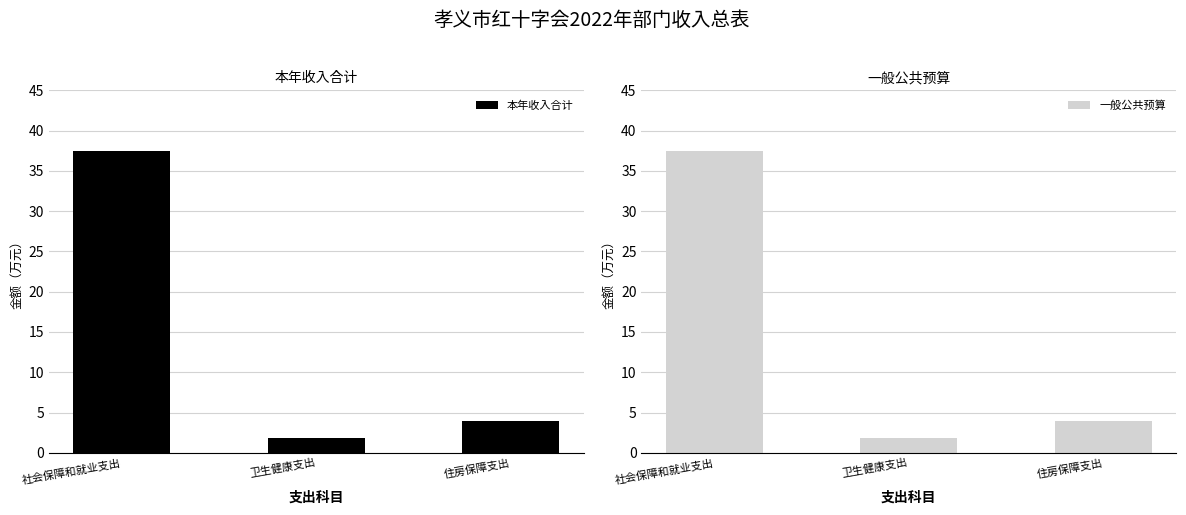

Between 卫生健康支出 and 住房保障支出, which series saw the biggest shift?

本年收入合计